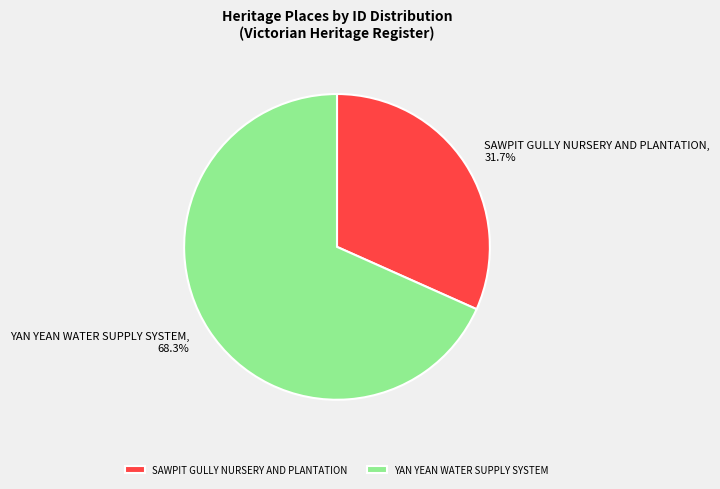

The SAWPIT GULLY NURSERY AND PLANTATION slice represents 32% of the pie. True or false?

True